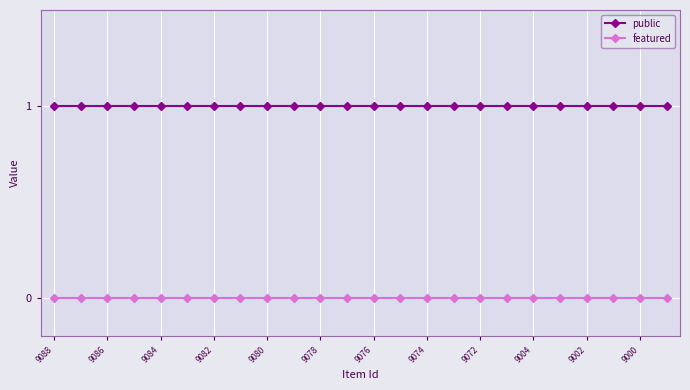

List the series in order of their peak value, lowest first.

featured, public